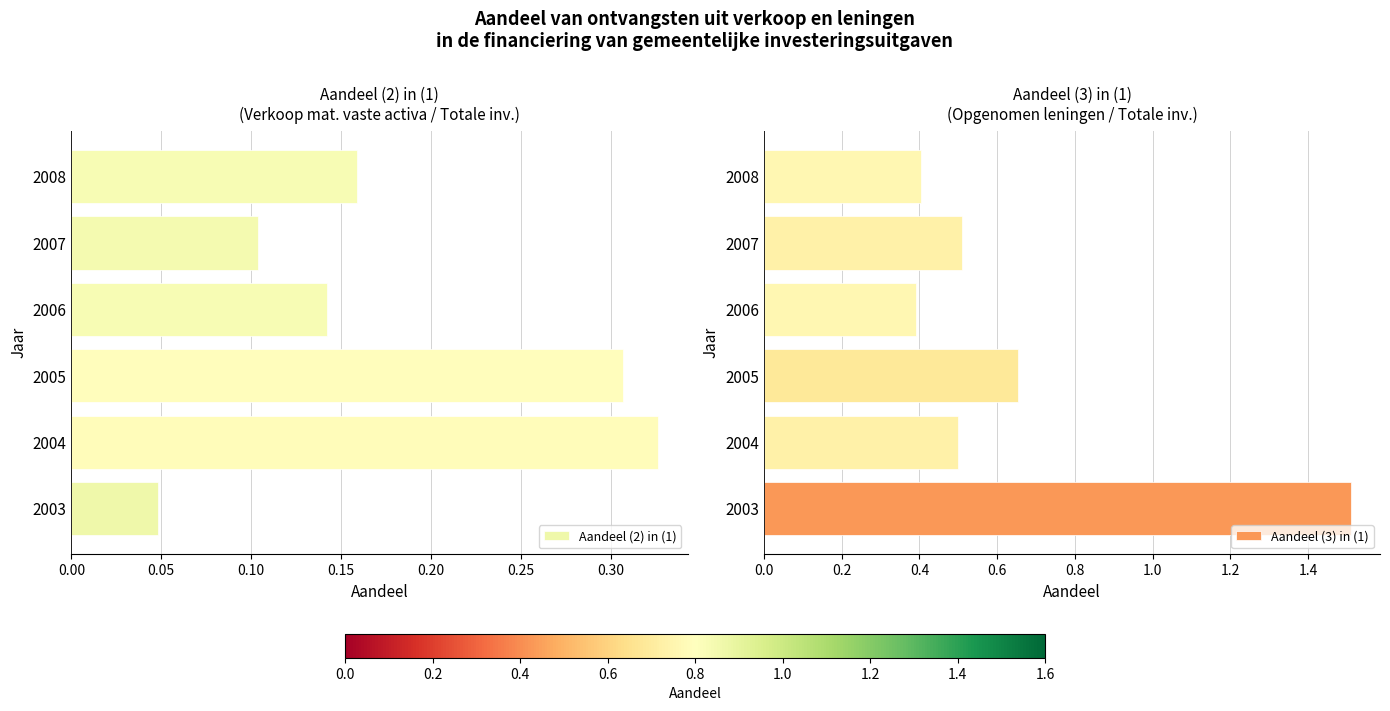

At how many categories does at least one series exceed 0?

6